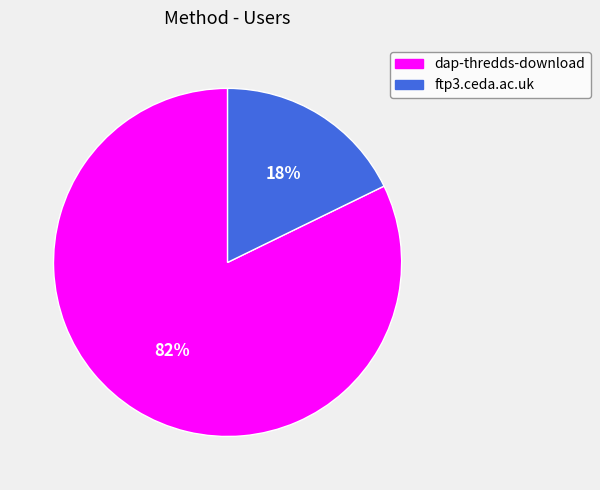

To the nearest percent, what is the combined percentage of dap-thredds-download and ftp3.ceda.ac.uk?

100%